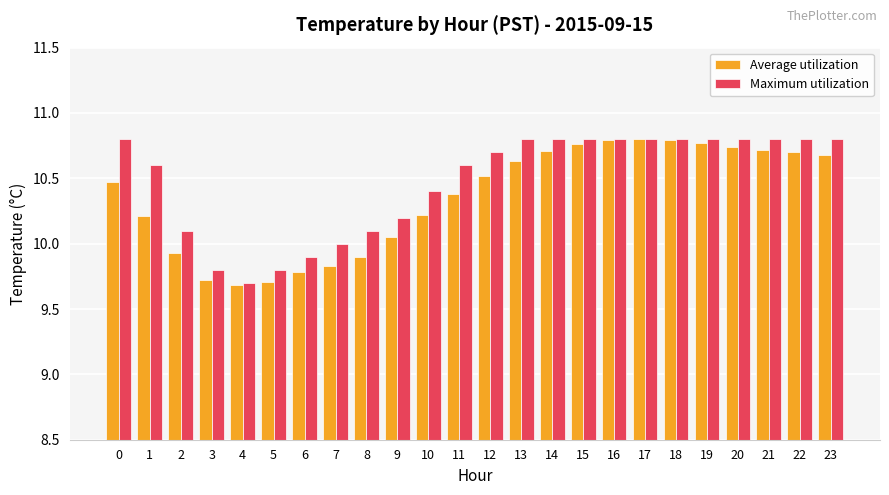

What value does the Average utilization series have at 8?

9.9